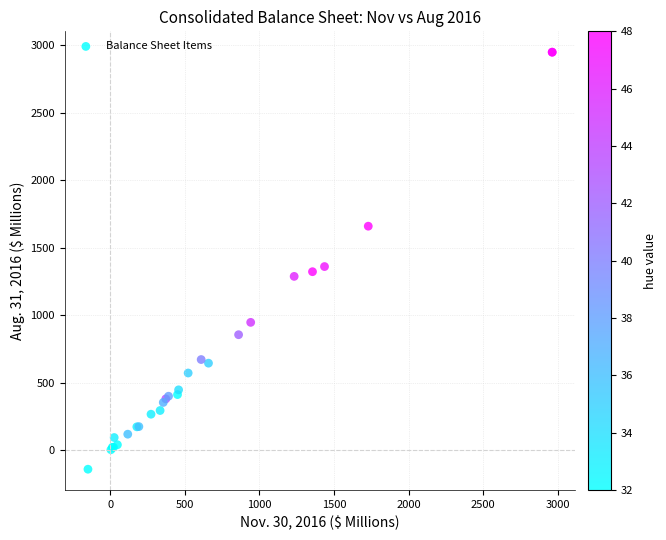

What Y value in the scatter plot is closest to 1404?

1360.9